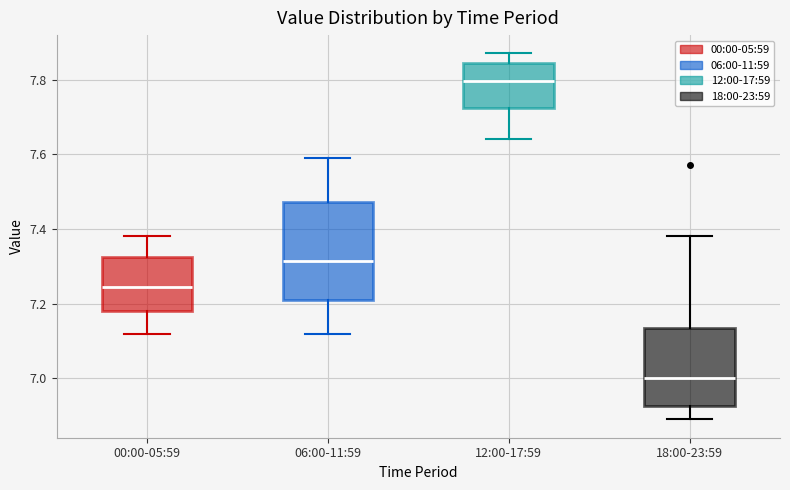

Reading left to right, transcribe this box plot: for each box, give where its median line is, the range the box spans, and where its two whiskers end, as read against the y-axis. The values are not printed on the chart, so give them approximately, as read against the axis.

00:00-05:59: median 7.24, box 7.18 to 7.32, whiskers 7.12 to 7.38
06:00-11:59: median 7.32, box 7.22 to 7.48, whiskers 7.12 to 7.60
12:00-17:59: median 7.80, box 7.72 to 7.84, whiskers 7.64 to 7.88
18:00-23:59: median 7.00, box 6.92 to 7.14, whiskers 6.90 to 7.38